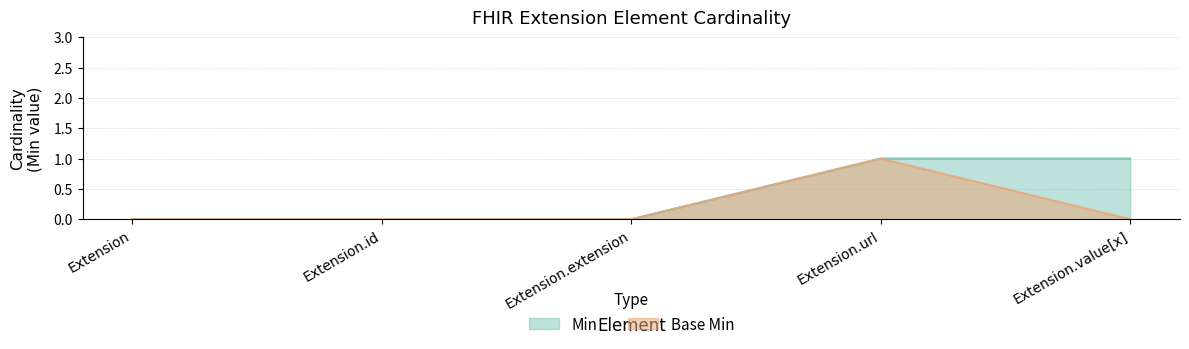

What is the difference between the second highest and second lowest values in the Min series?

1